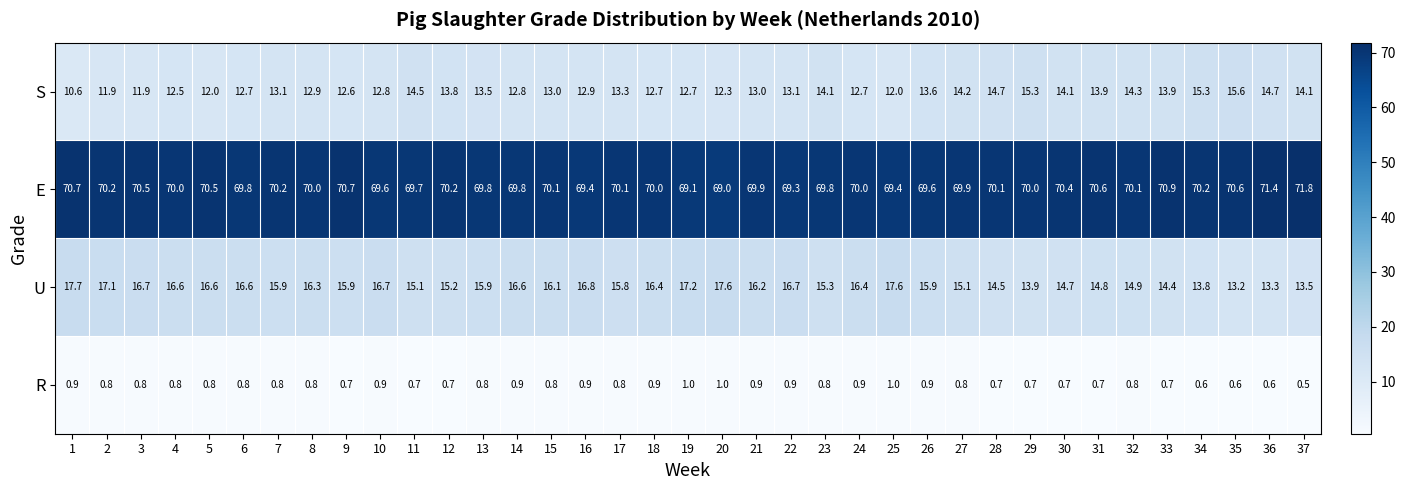

True or false: S has a value of 4.9 at 12.

False